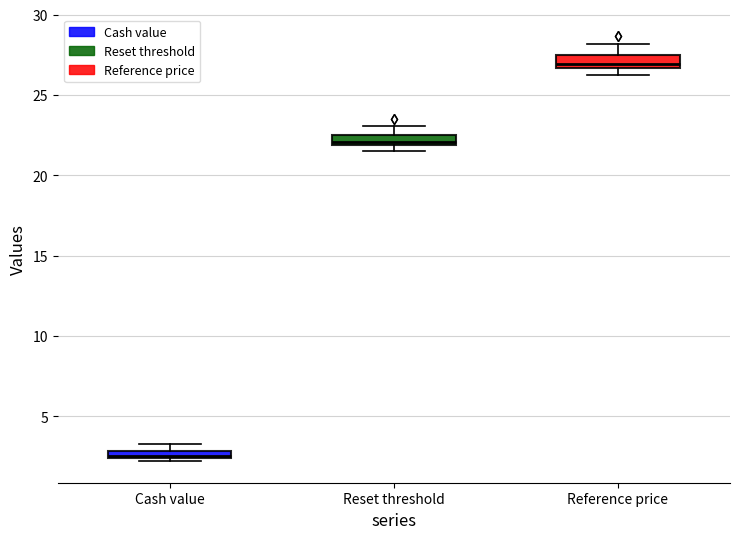

Which box has the lowest median line?

Cash value